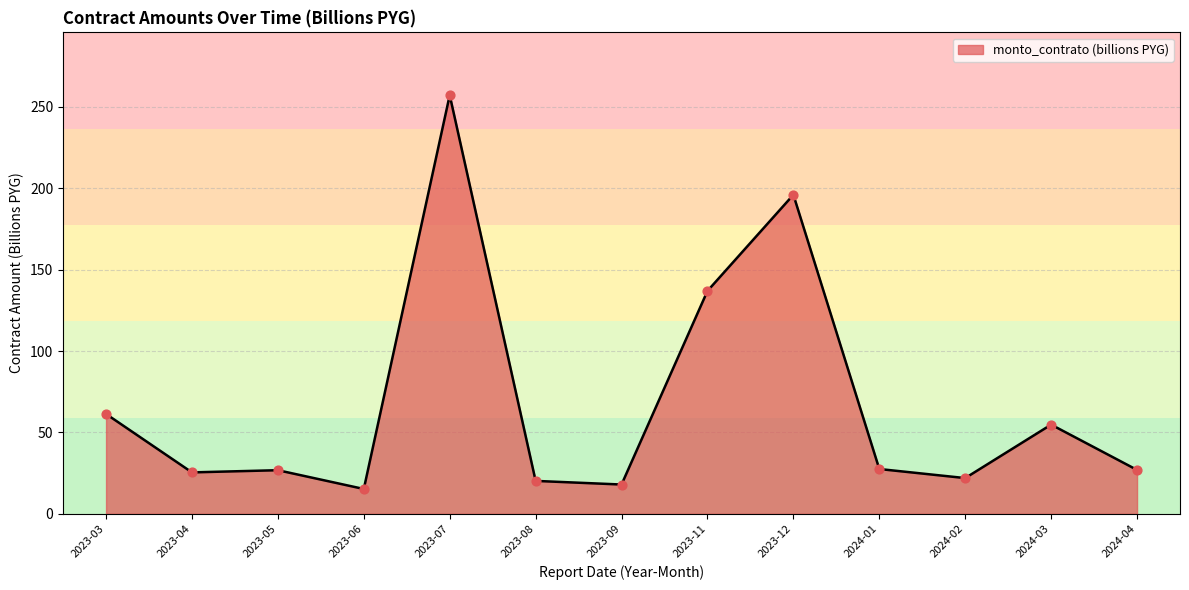

Approximately how many times larger is the value at 2024-02 compared to 2023-09?

1.2